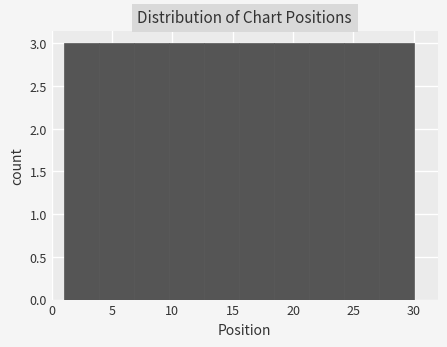

Reading left to right, list every bar in this chart as the range it spans on the x-axis followed by its height. Neither the bar edges nor the heights are printed on the chart, so give them approximately, as read against the axes.

1.0 to 3.9: 3
3.9 to 6.8: 3
6.8 to 9.7: 3
9.7 to 12.6: 3
12.6 to 15.5: 3
15.5 to 18.4: 3
18.4 to 21.3: 3
21.3 to 24.2: 3
24.2 to 27.1: 3
27.1 to 30.0: 3